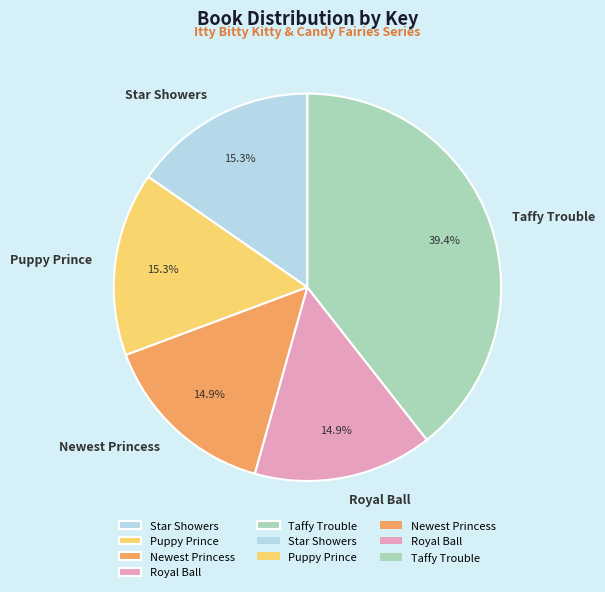

To the nearest percent, what portion does Star Showers represent?

15%